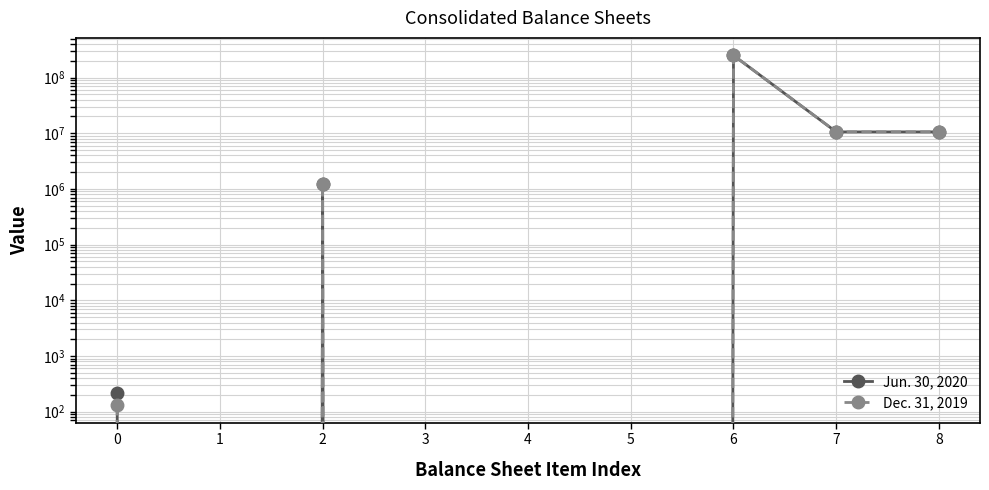

Which has a higher value, 6 or 4?

6